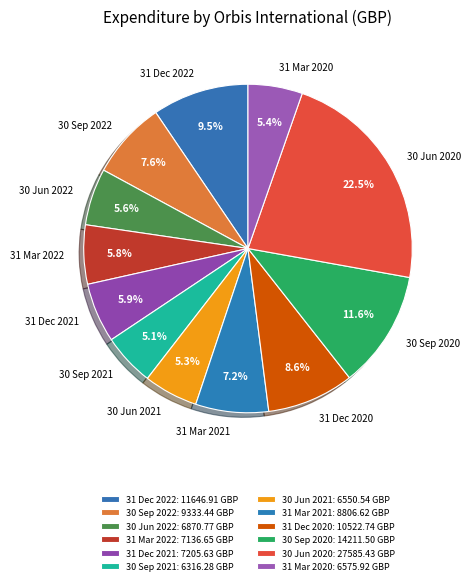

True or false: 31 Mar 2020 accounts for 20% of the total.

False